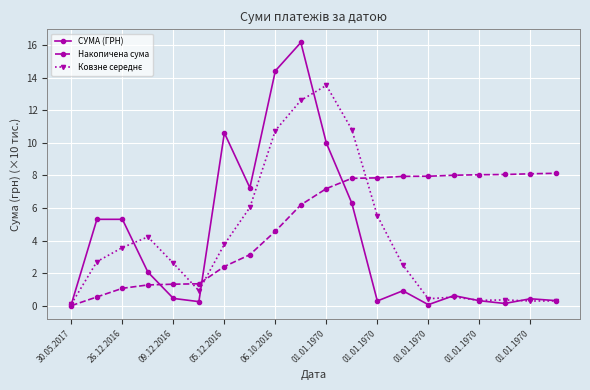

What is the value of the Накопичена сума point at the 4th from the left?

1.3